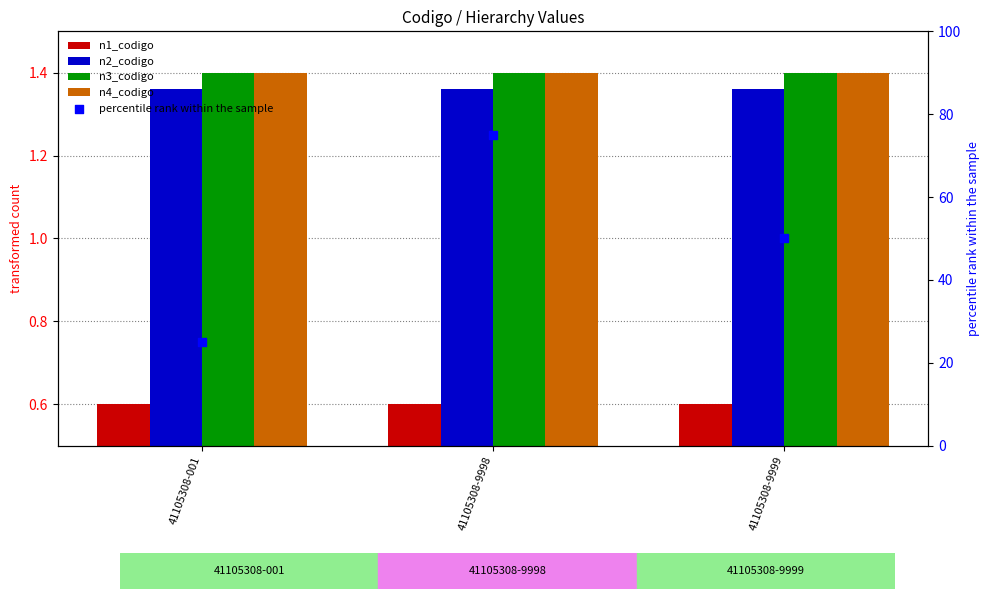

Which series reaches the minimum Y coordinate?

n1_codigo